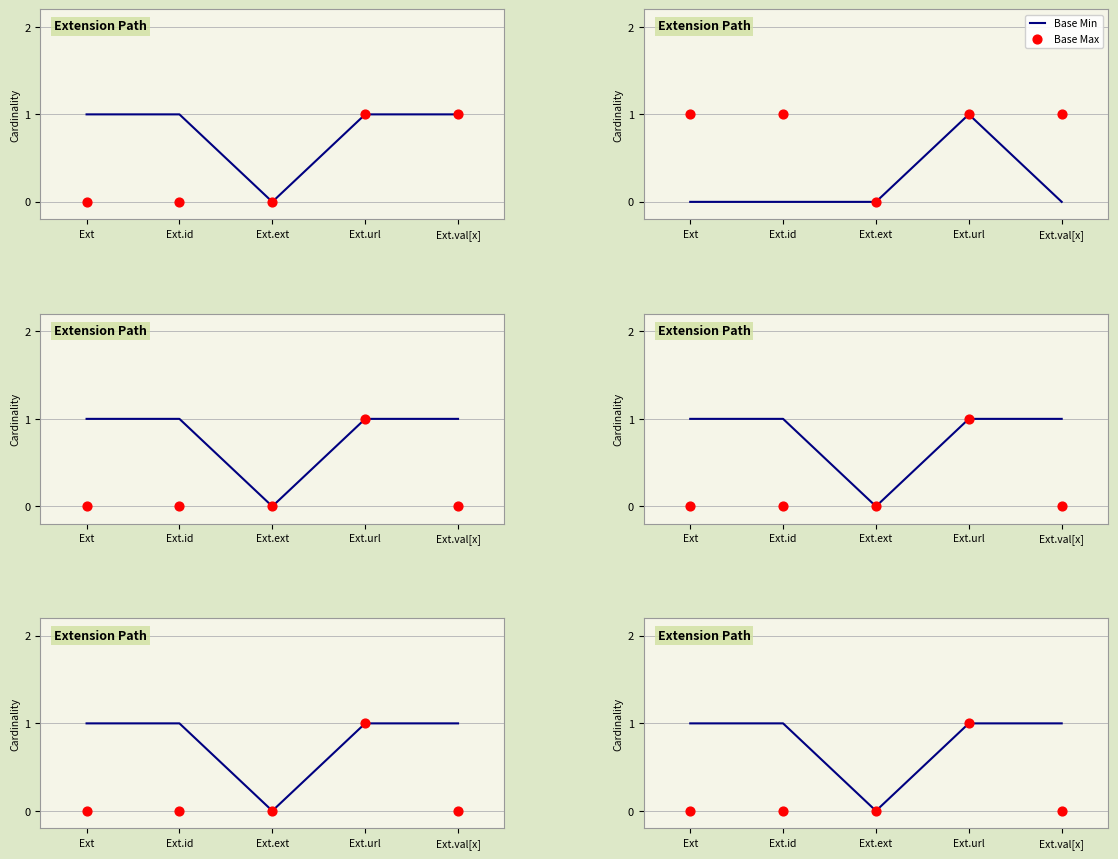

Which series has the largest total across all categories?

Max